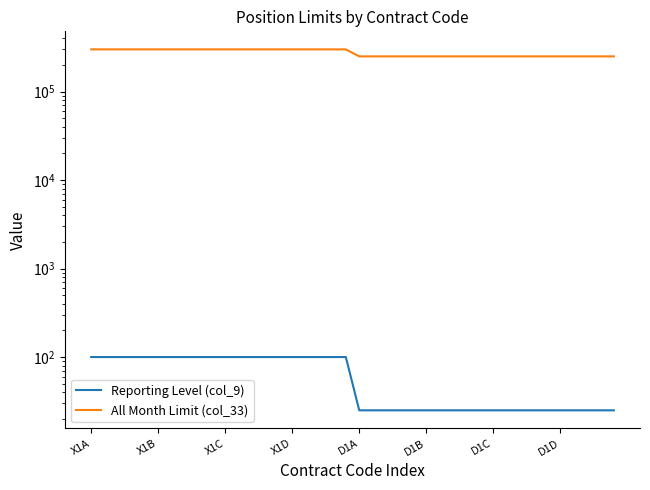

True or false: All Month Limit (col_33) has more than 1 points higher than both neighbors.

False